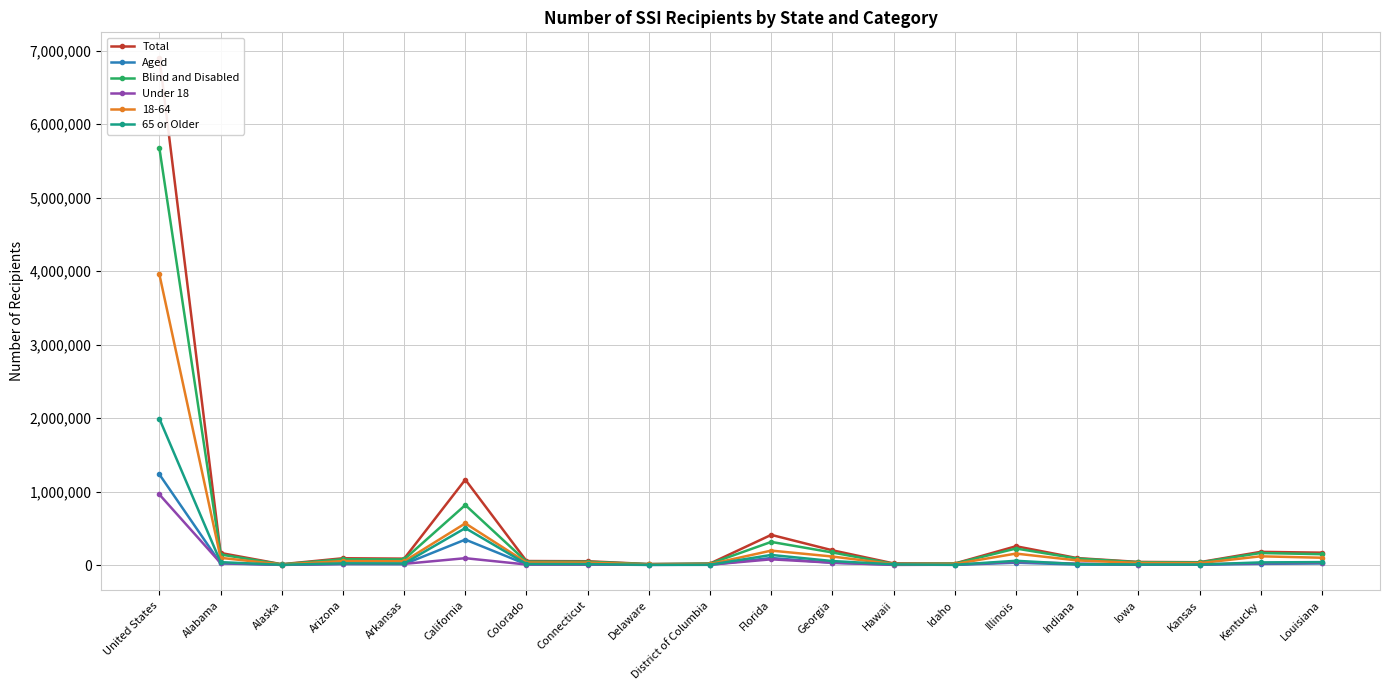

The value of 65 or Older at Indiana is 21224. True or false?

False